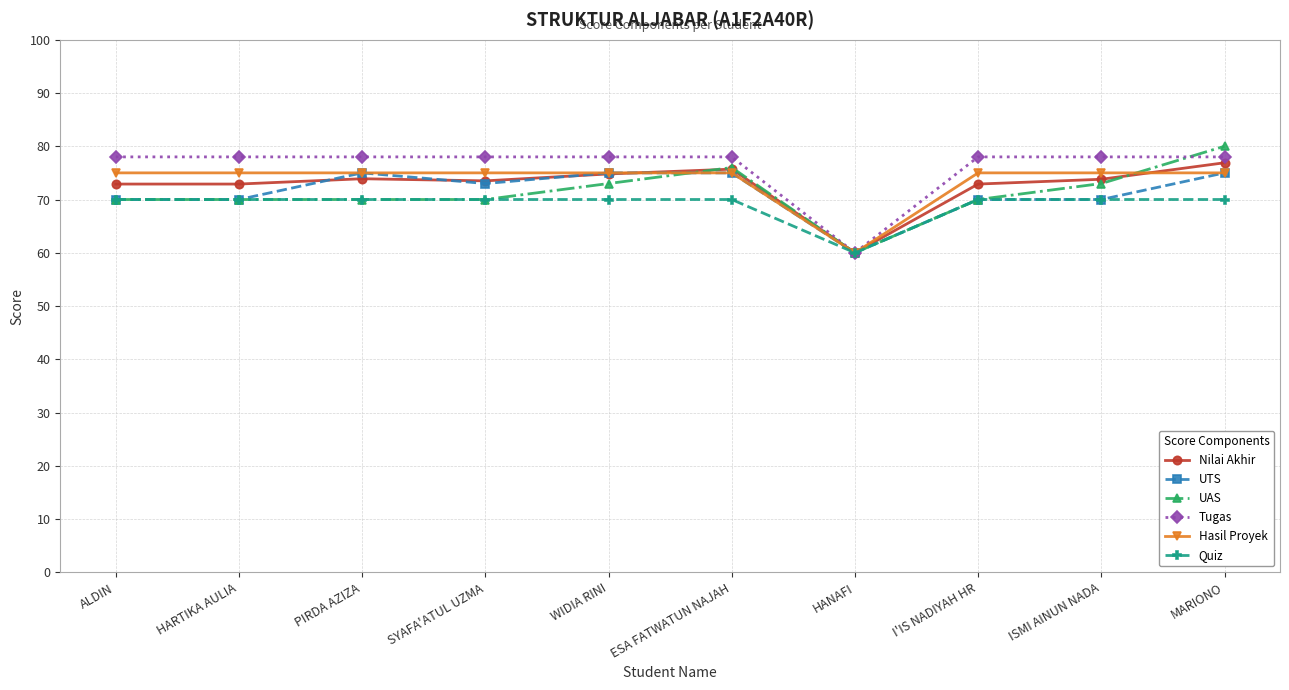

How many series are shown in this chart?

6